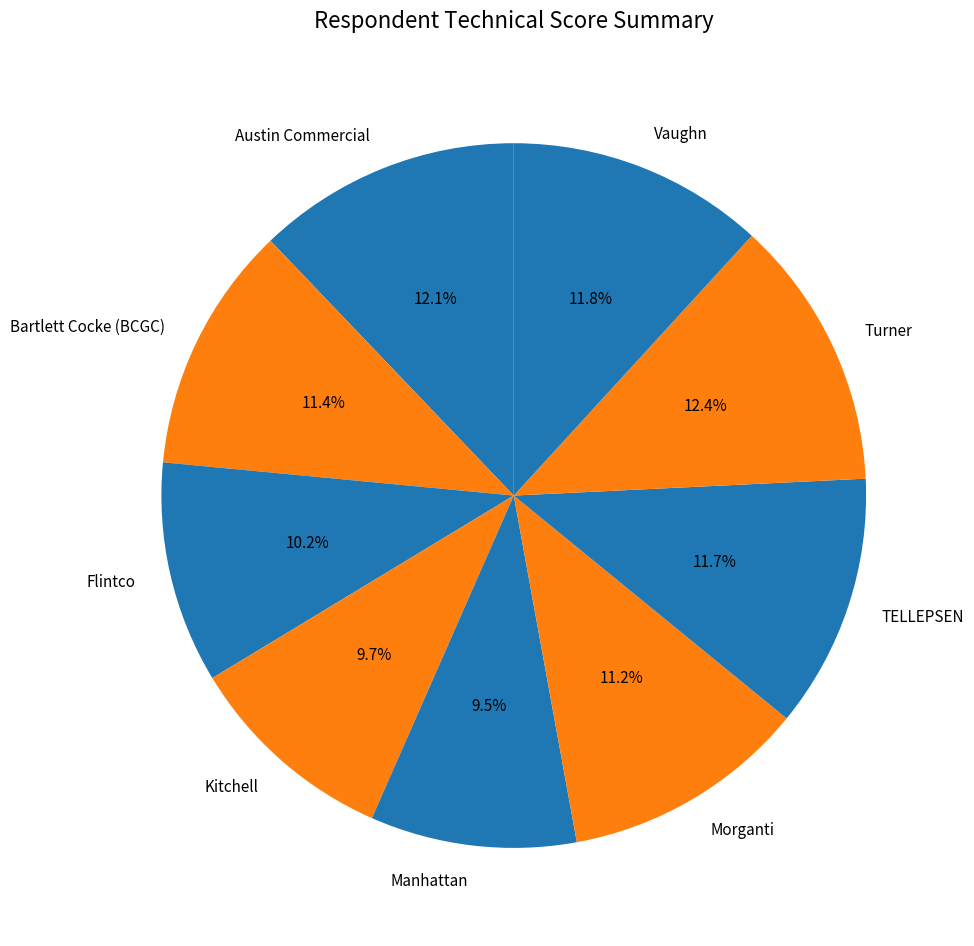

How many slices are in this pie chart?

9